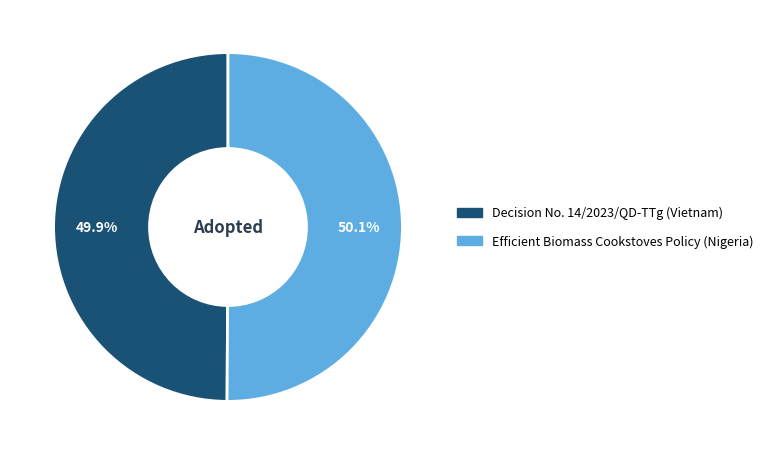

What percentage do Efficient Biomass Cookstoves Policy (Nigeria) and Decision No. 14/2023/QD-TTg (Vietnam) together represent?

100.0%